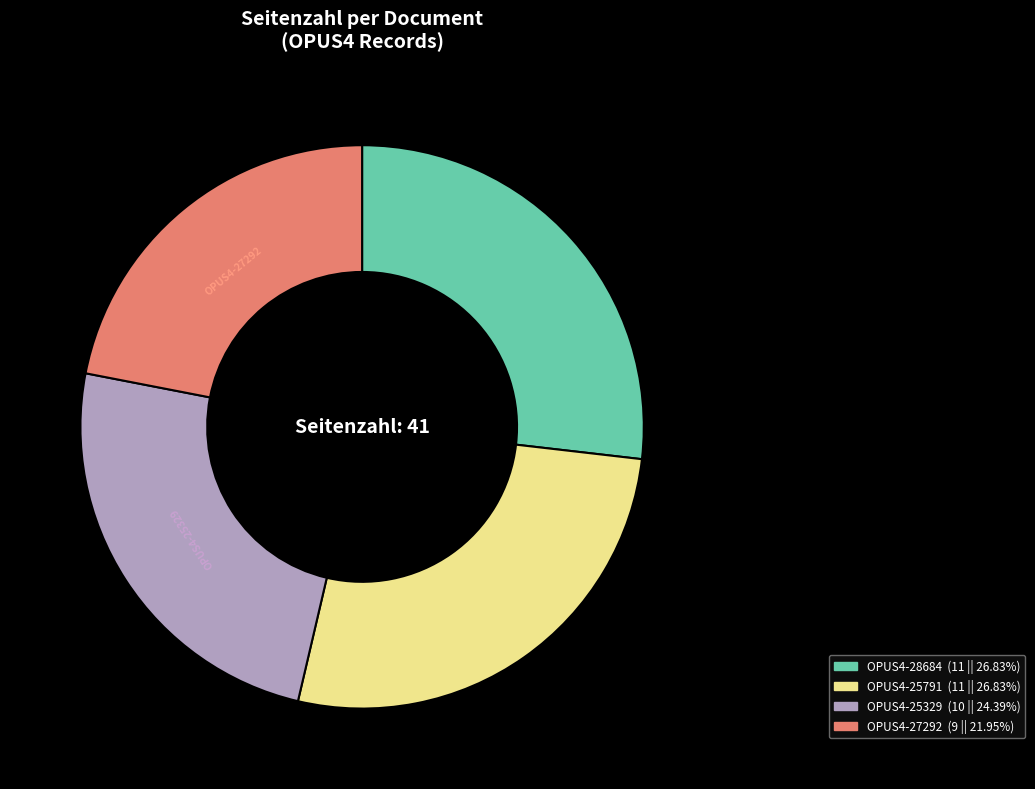

What is the ratio of the value at OPUS4-25791 to the value at OPUS4-27292?

1.2